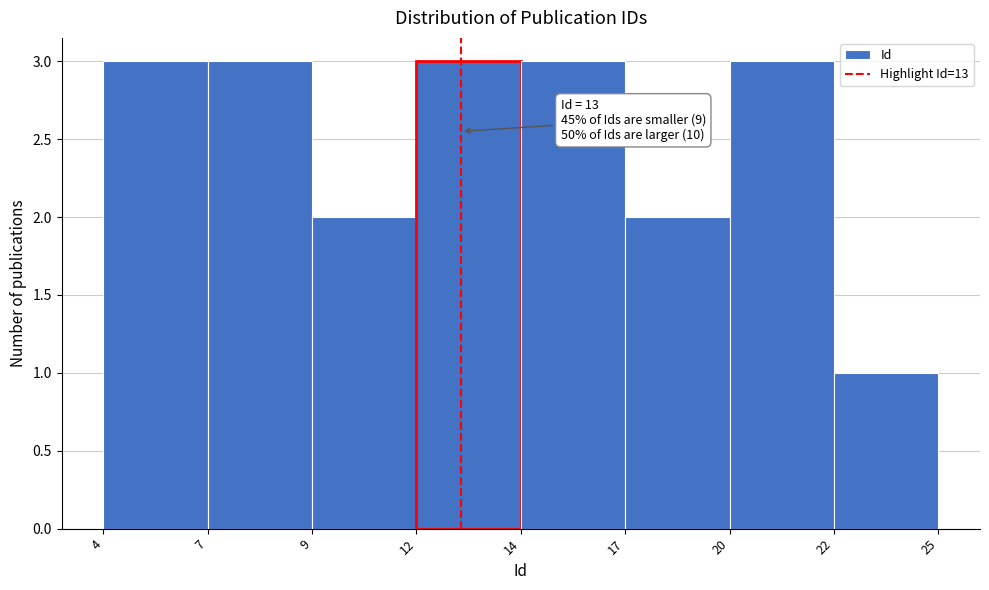

Reading left to right, list all the values displayed in this chart.

4=3	7=3	9=2	12=3	14=3	17=2	20=3	22=1